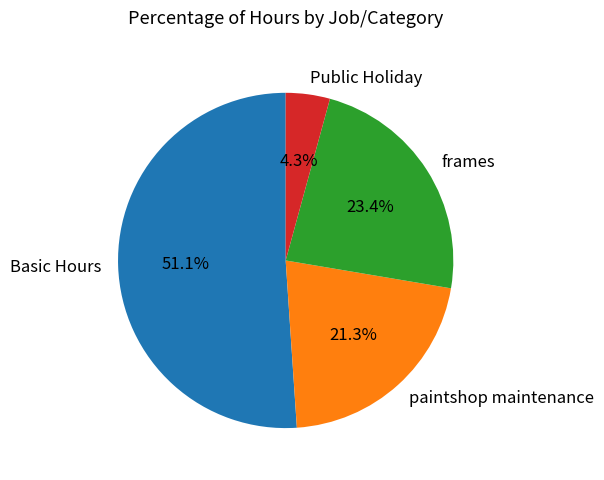

Combined, do Basic Hours and paintshop maintenance account for over 50%?

Yes